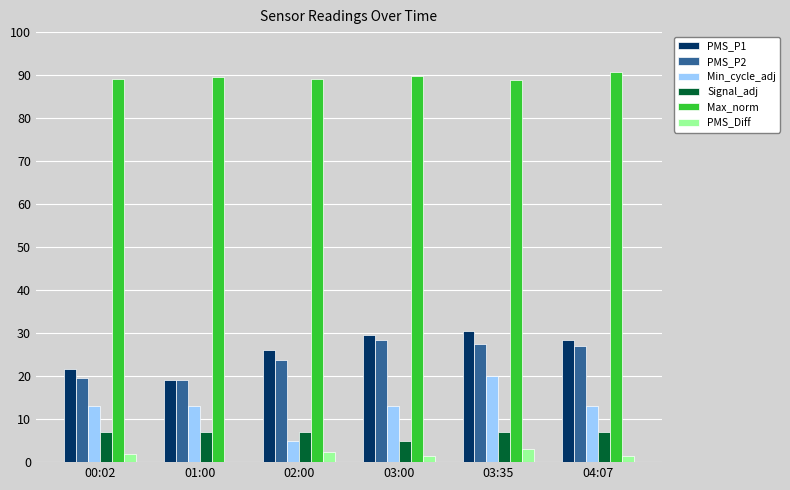

Which series has the largest total across all categories?

Max_norm